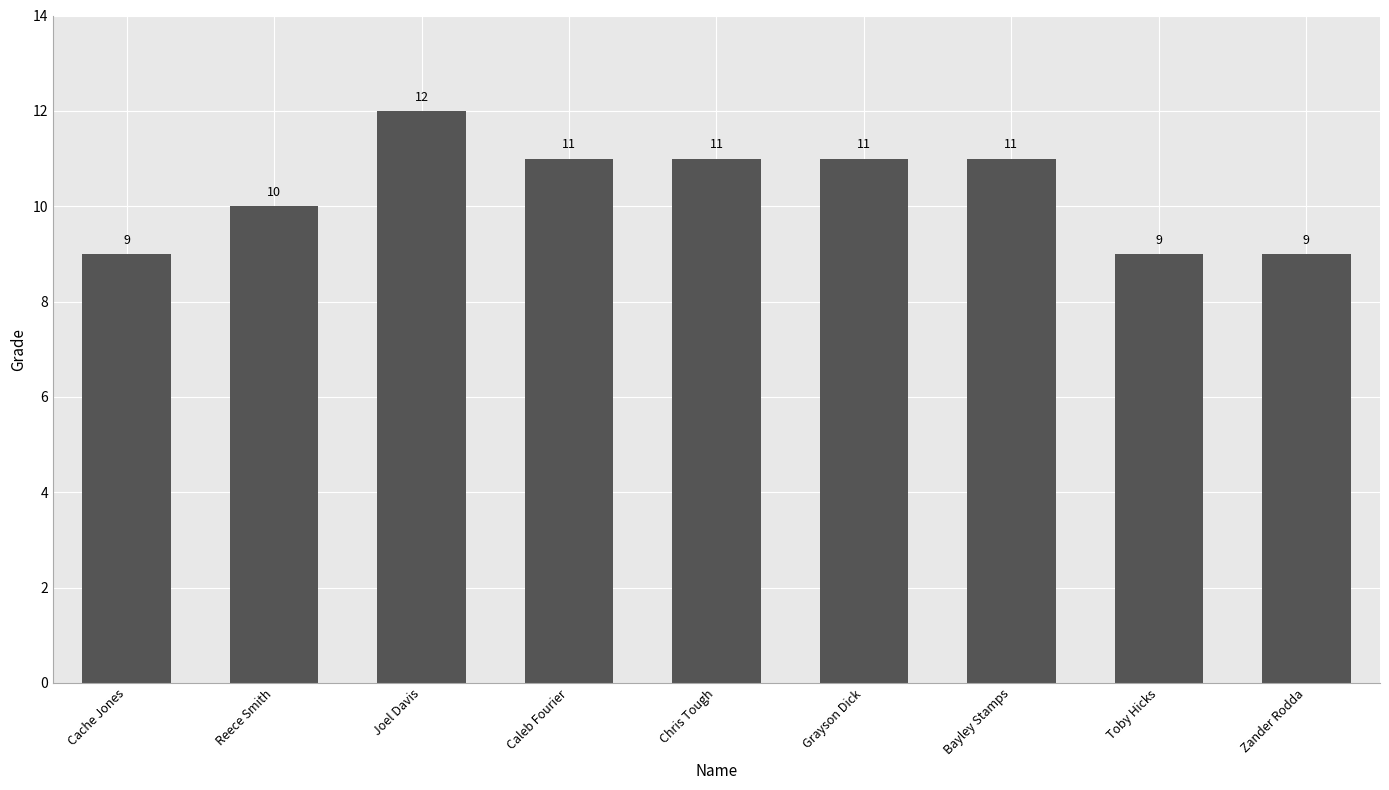

Approximately how many times larger is the value at Toby Hicks compared to Cache Jones?

1.0